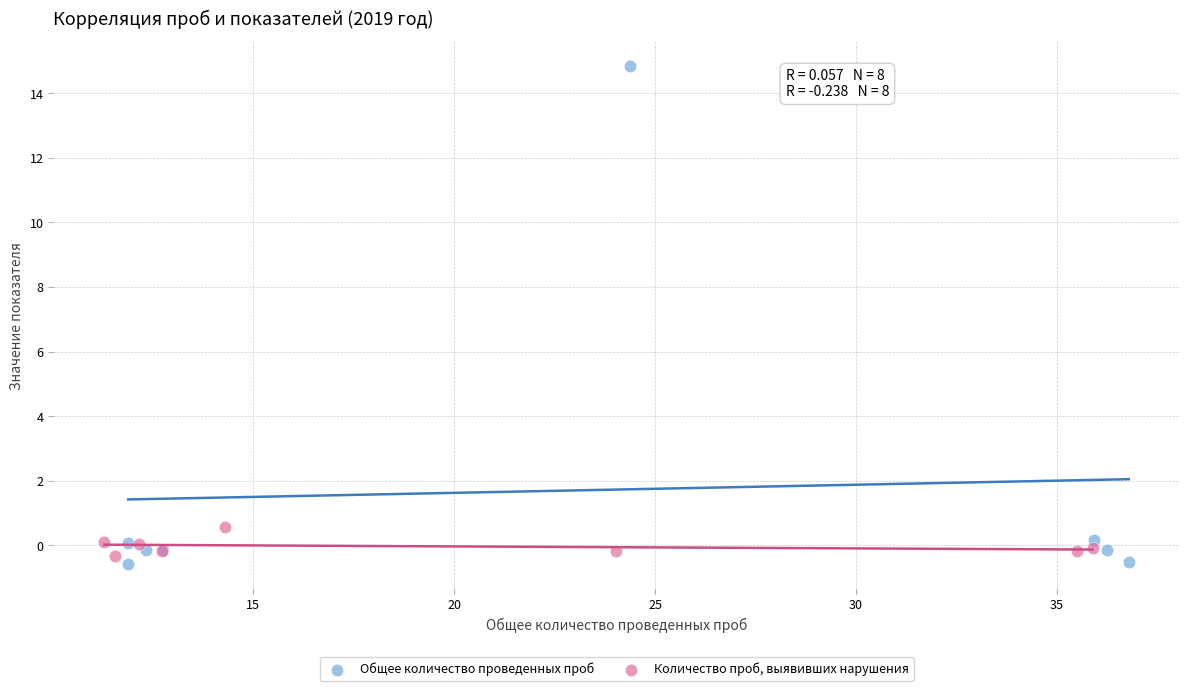

Which series has the widest spread of Y values?

Общее количество проведенных проб